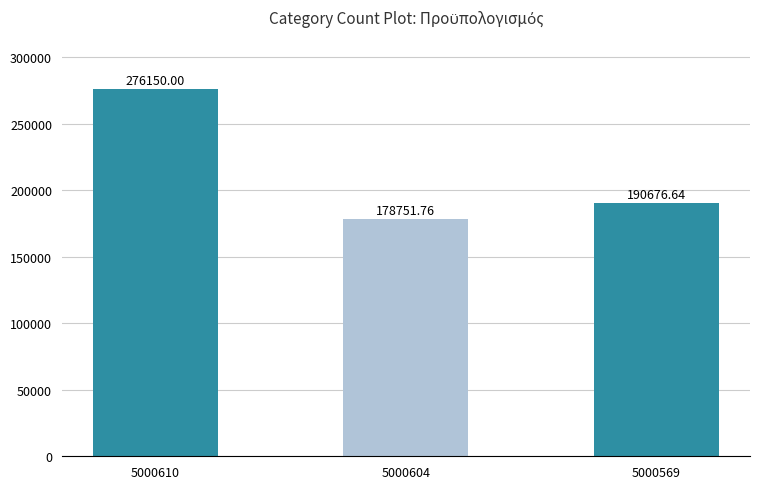

Which has a higher value, 5000569 or 5000604?

5000569